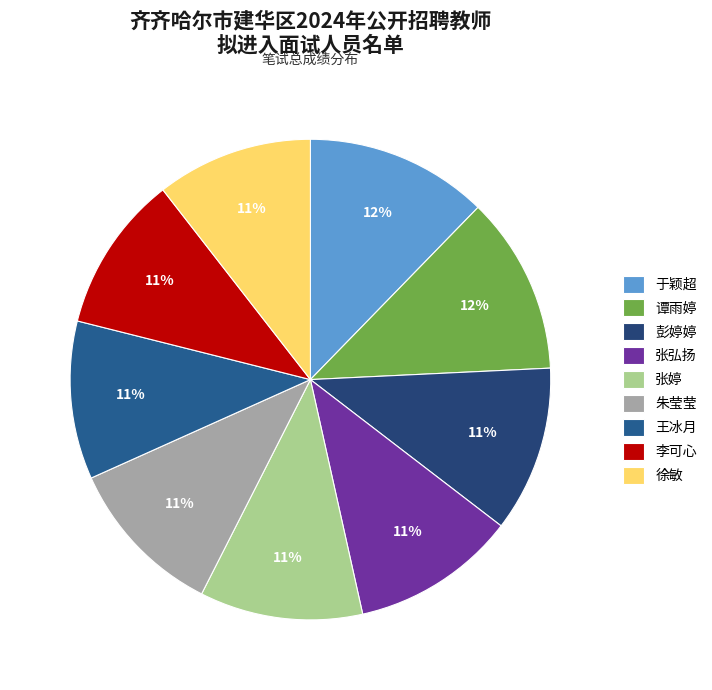

Does 王冰月 account for over 50% of the chart?

No